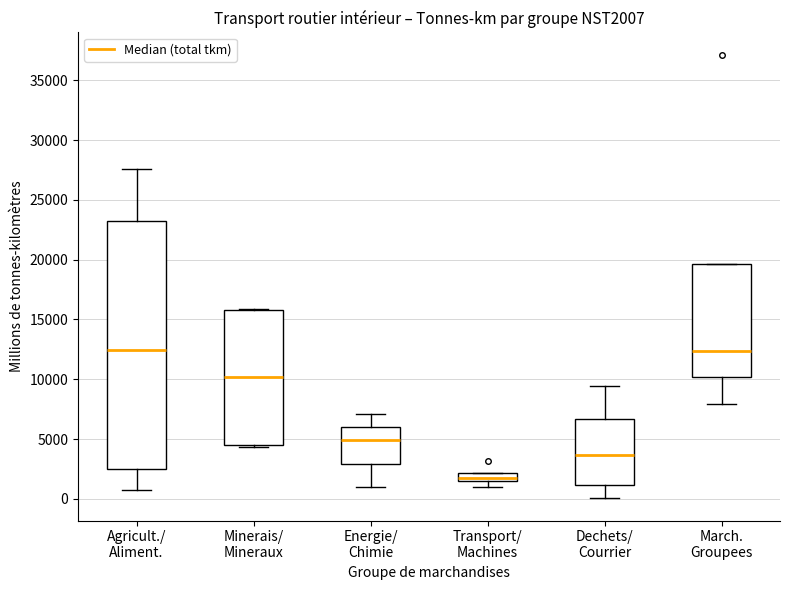

Comparing the boxes themselves (not the whiskers), which one is the tallest?

Agricult./ Aliment.